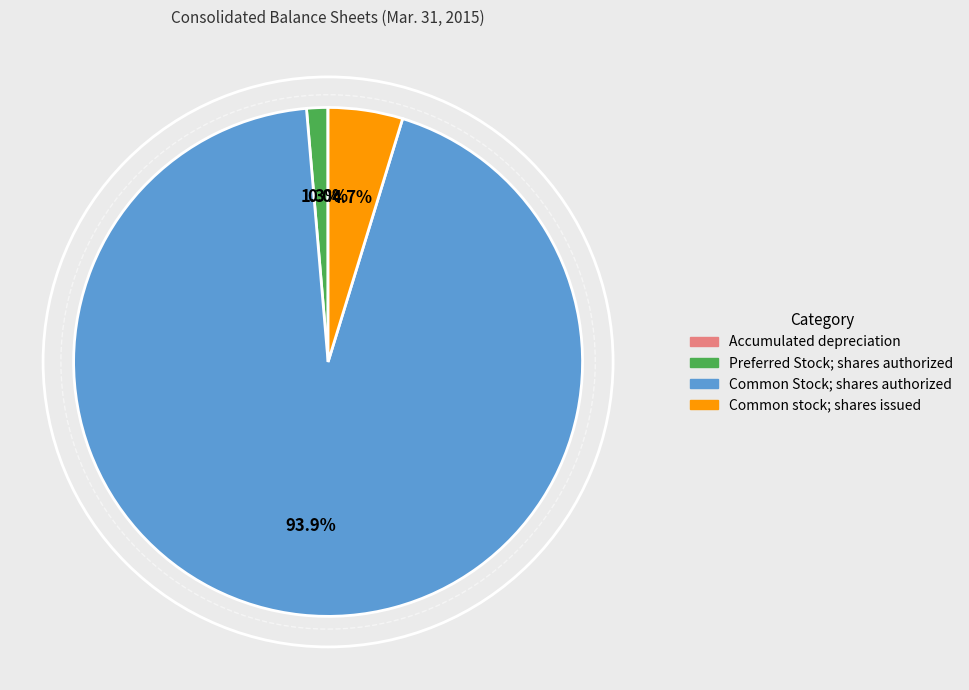

What is the largest slice in the pie chart?

Common Stock; shares authorized